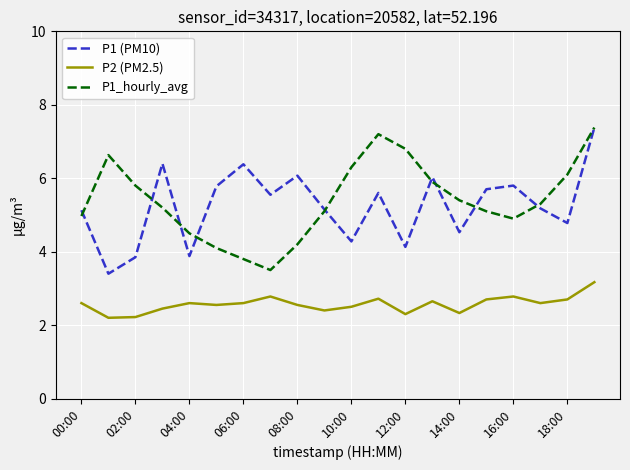

Which series has the largest total across all categories?

P1_hourly_avg